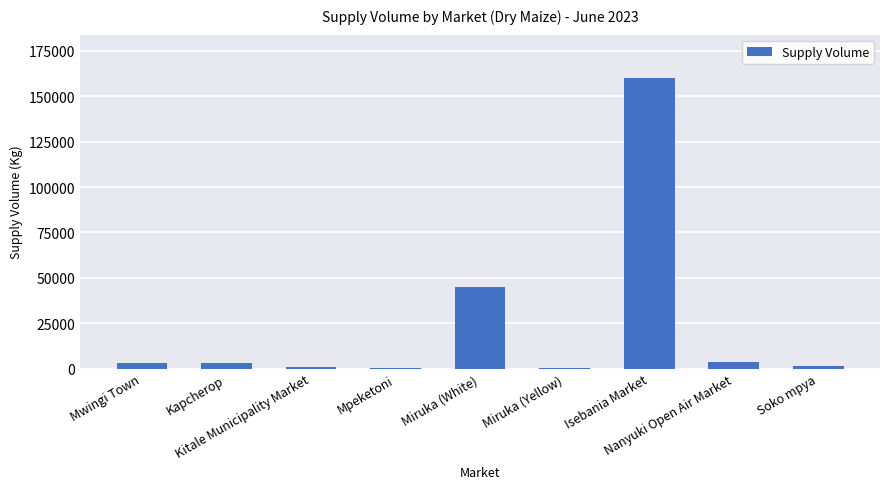

What is the greatest value displayed?

160000